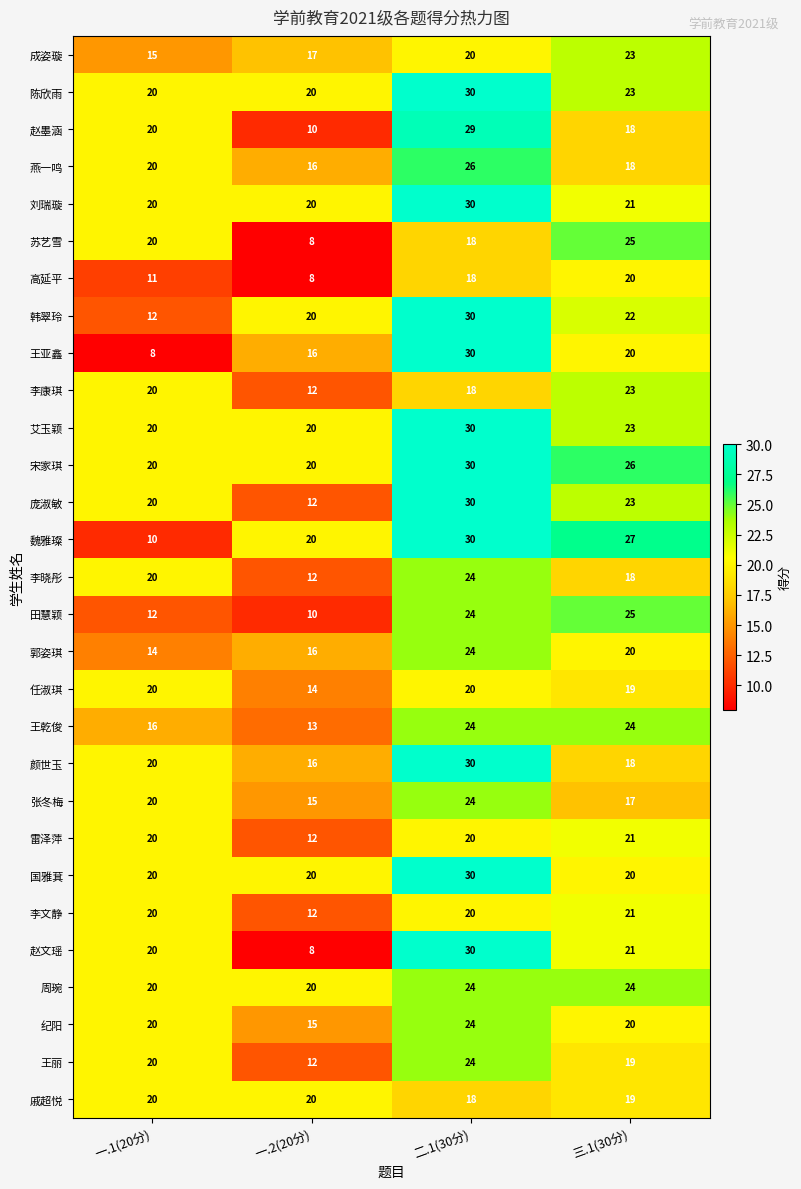

What is the difference between the highest and lowest values at 二.1(30分)?

12